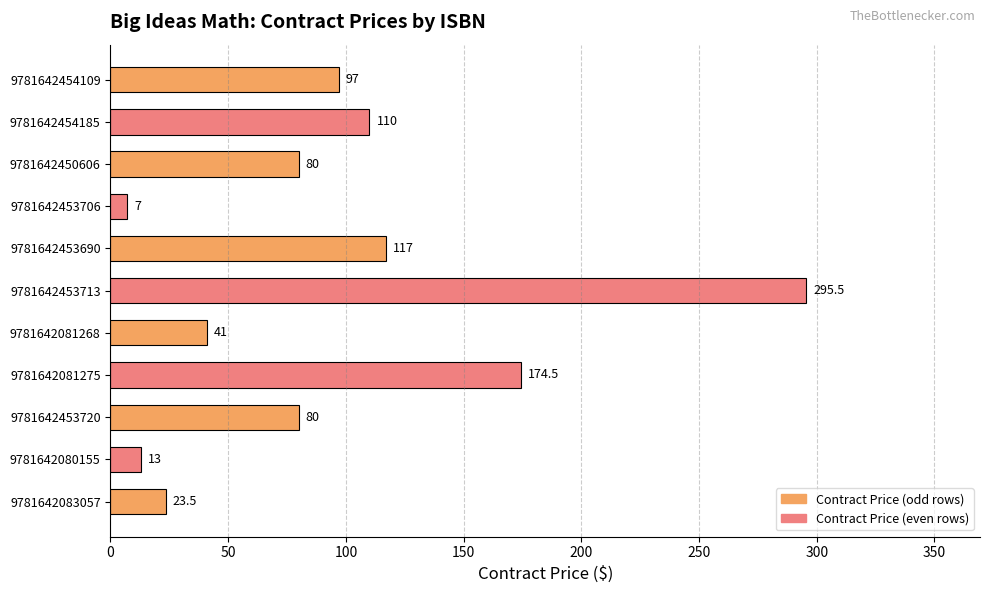

Is it true that the value at 9781642080155 is 13.0?

True